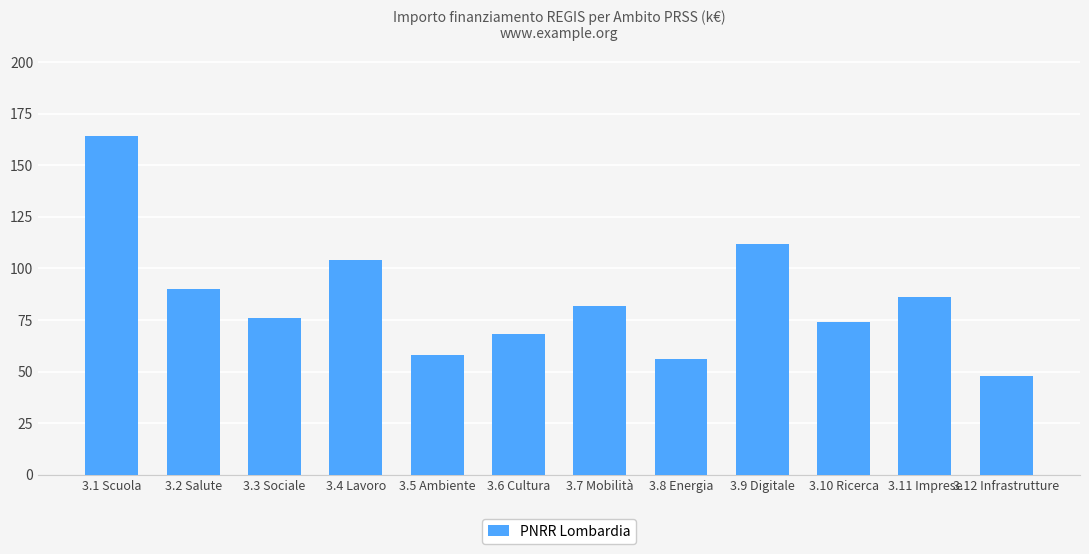

What is the difference between the maximum and minimum values?

116